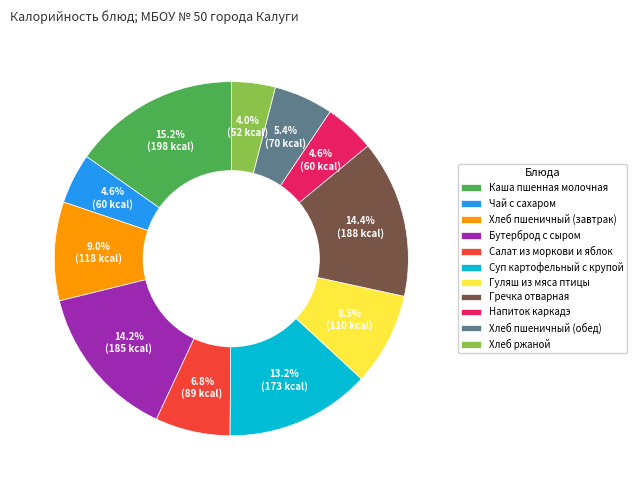

To the nearest percent, what is the difference between the Бутерброд с сыром and Каша пшенная молочная slice percentages?

1%